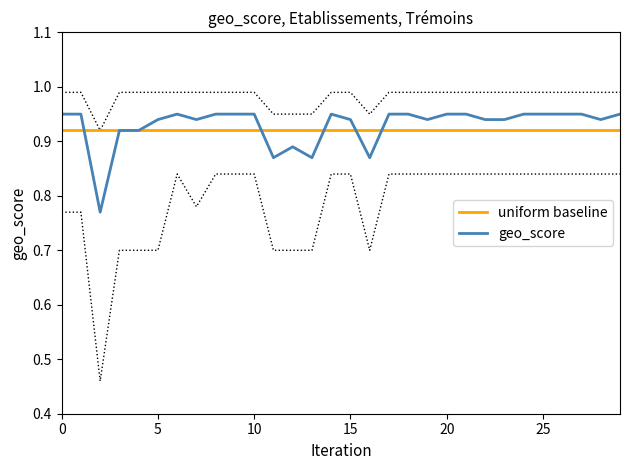

What is the value of the geo_score point at the 23rd from the left?

0.9